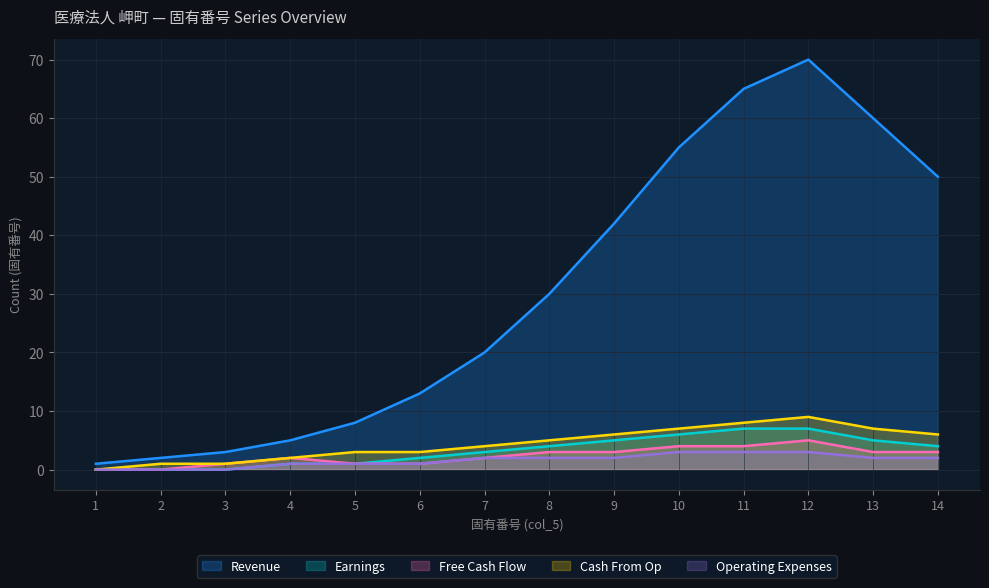

At which label is Earnings closest to 3?

7